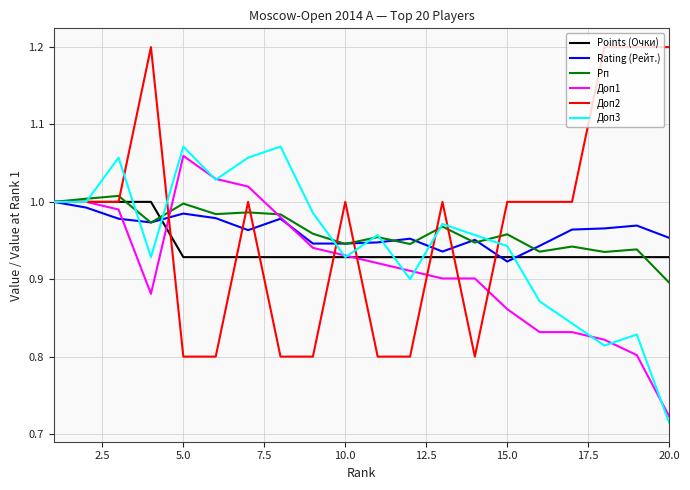

Which series has the largest range (max minus min)?

Доп2